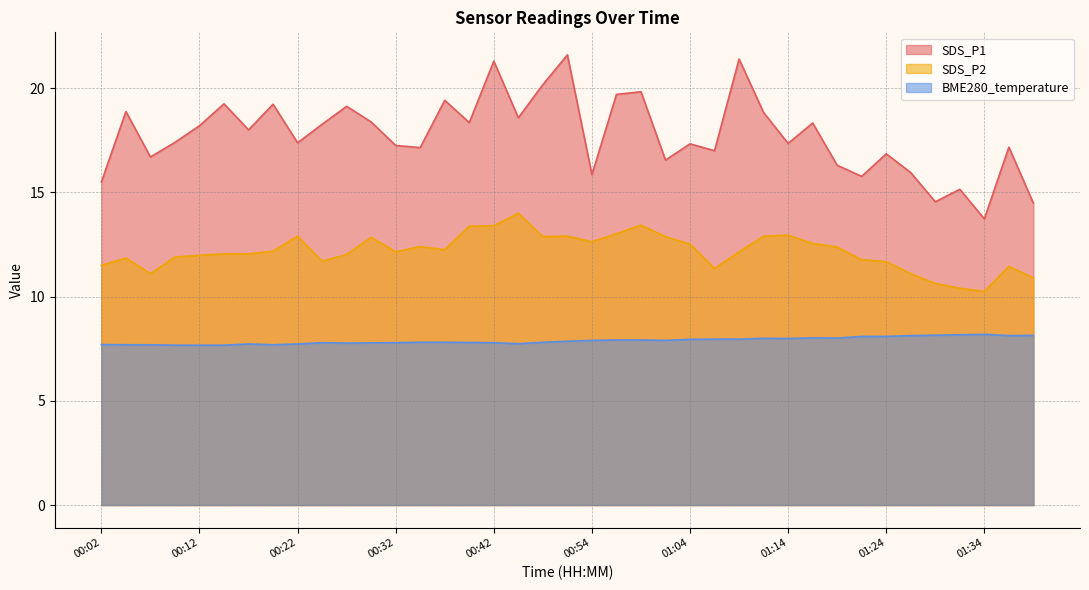

Count the number of categories in the chart.

39